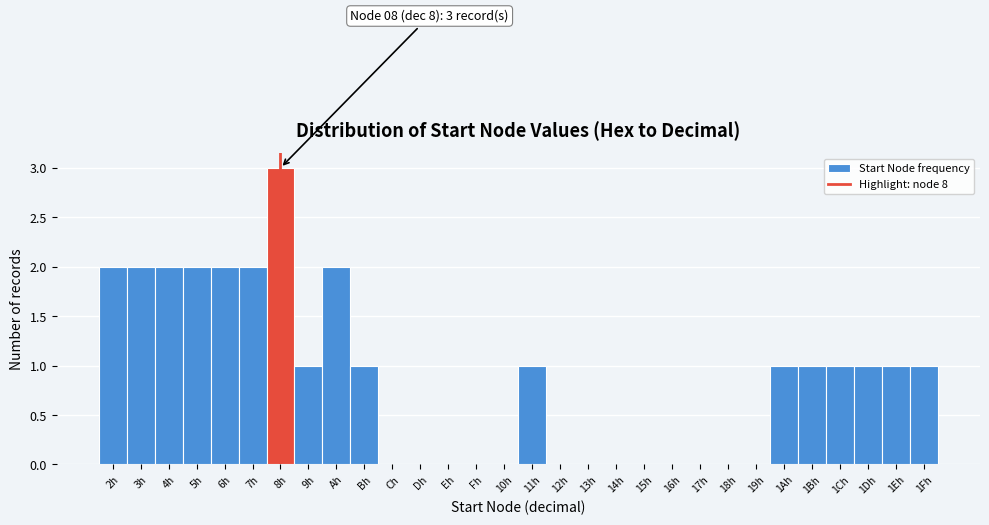

Reading right to left, what are all the values shown in this chart?

1Fh=1	1Eh=1	1Dh=1	1Ch=1	1Bh=1	1Ah=1	19h=0	18h=0	17h=0	16h=0	15h=0	14h=0	13h=0	12h=0	11h=1	10h=0	Fh=0	Eh=0	Dh=0	Ch=0	Bh=1	Ah=2	9h=1	8h=3	7h=2	6h=2	5h=2	4h=2	3h=2	2h=2